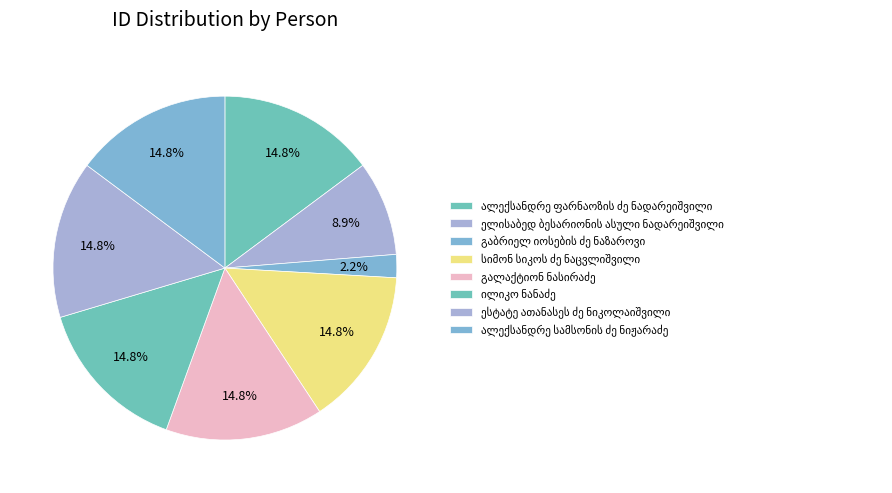

How many slices are in this pie chart?

8